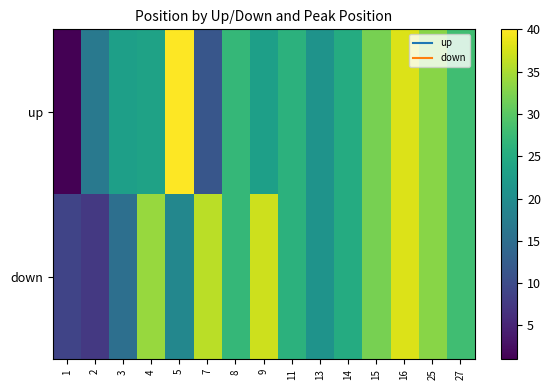

Reading left to right, what are all the values shown in this chart?

up: 1=1.0	2=16.8	3=23.0	4=23.5	5=40.0	7=11.5	8=27.0	9=23.0	11=26.0	13=21.0	14=25.0	15=32.0	16=38.0	25=33.0	27=28.0
down: 1=9.0	2=7.5	3=15.2	4=34.0	5=19.0	7=36.0	8=27.0	9=37.0	11=26.0	13=21.0	14=25.0	15=32.0	16=38.0	25=33.0	27=28.0